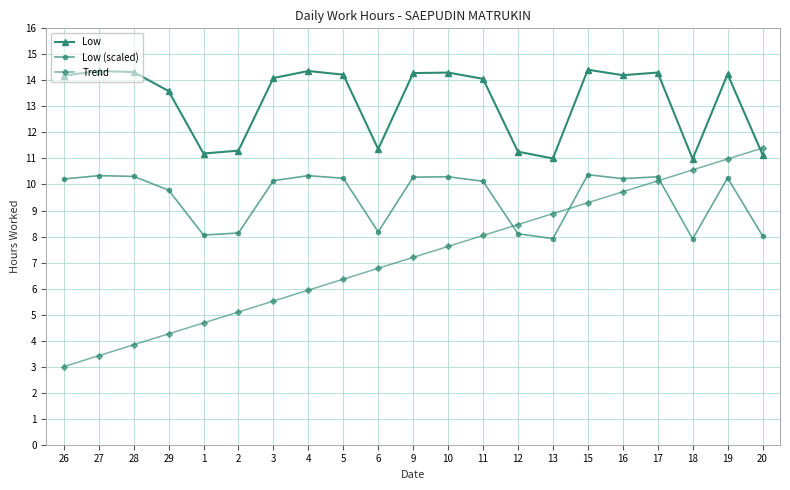

Rank the series by their average value, from highest to lowest.

Low, Low (scaled), Trend